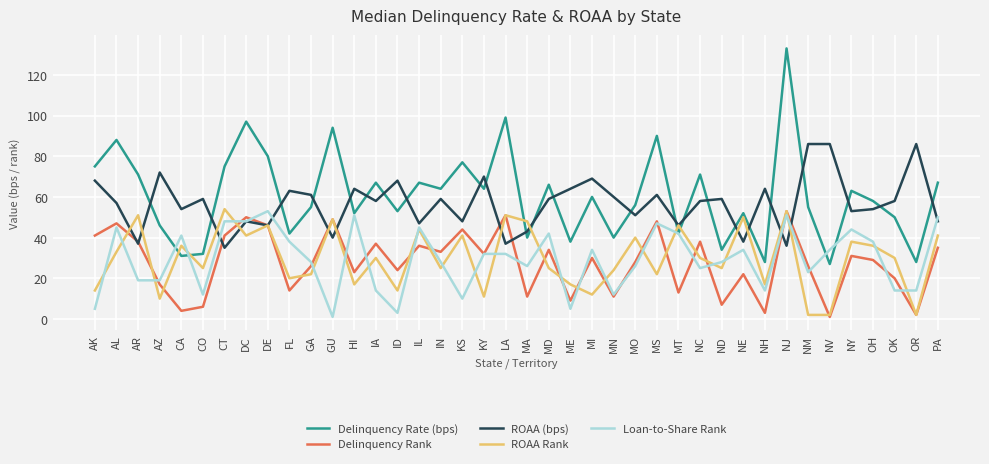

What is the sum of all Delinquency Rate (bps) values?

2427